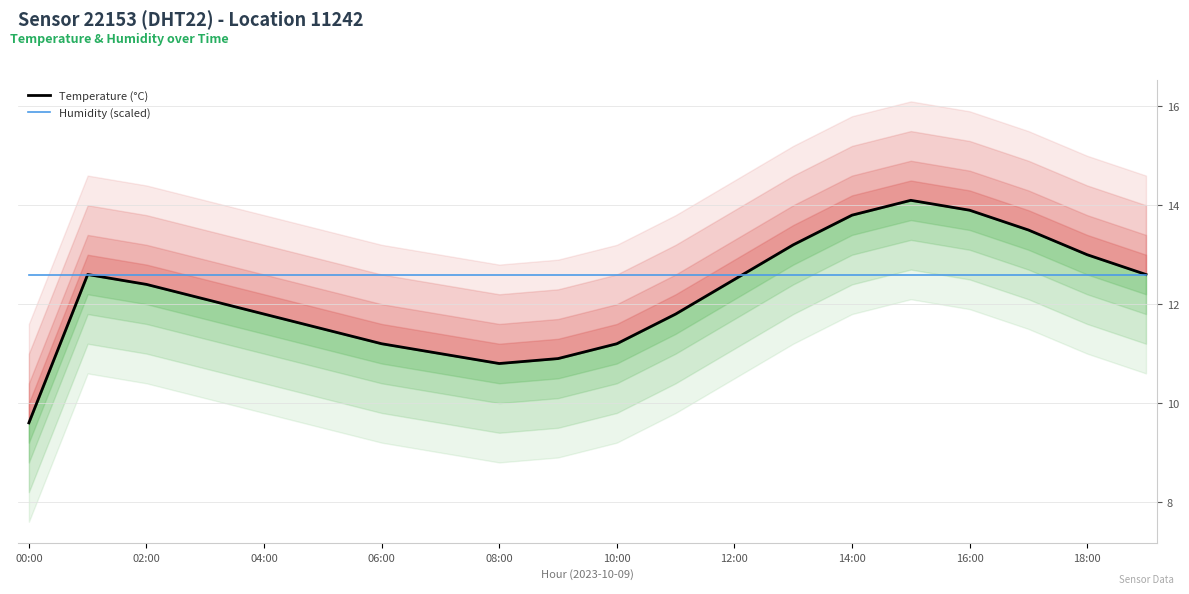

Which label corresponds to the smallest value in the chart?

00:00